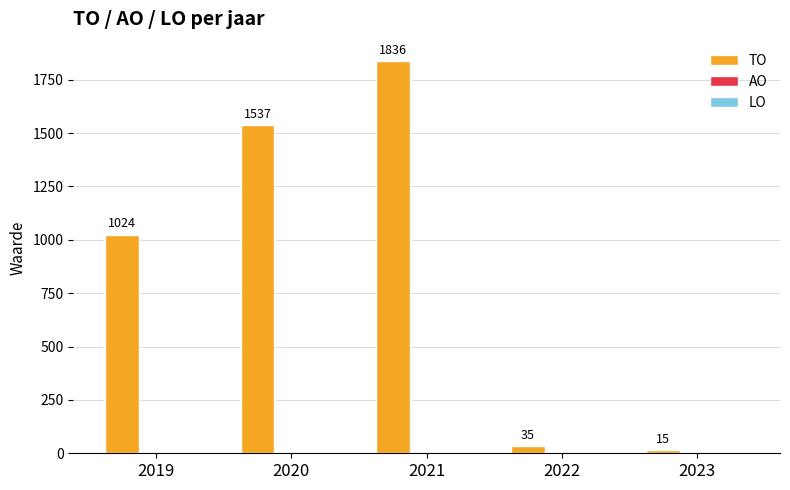

True or false: the data shows 486 at 2020.

False